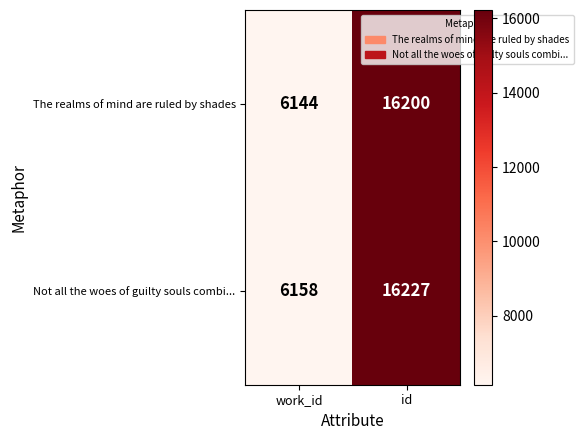

At which label is The realms of mind are ruled by shades closest to 11172?

work_id